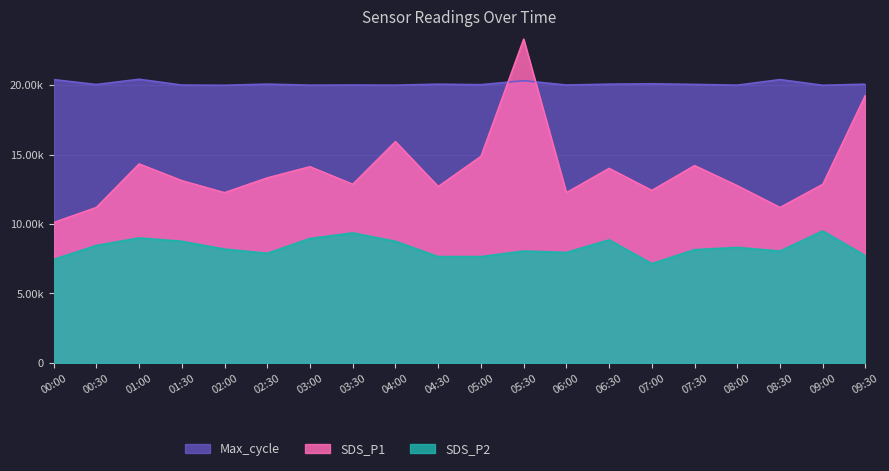

What are all the series names shown in the legend?

Max_cycle, SDS_P1, SDS_P2